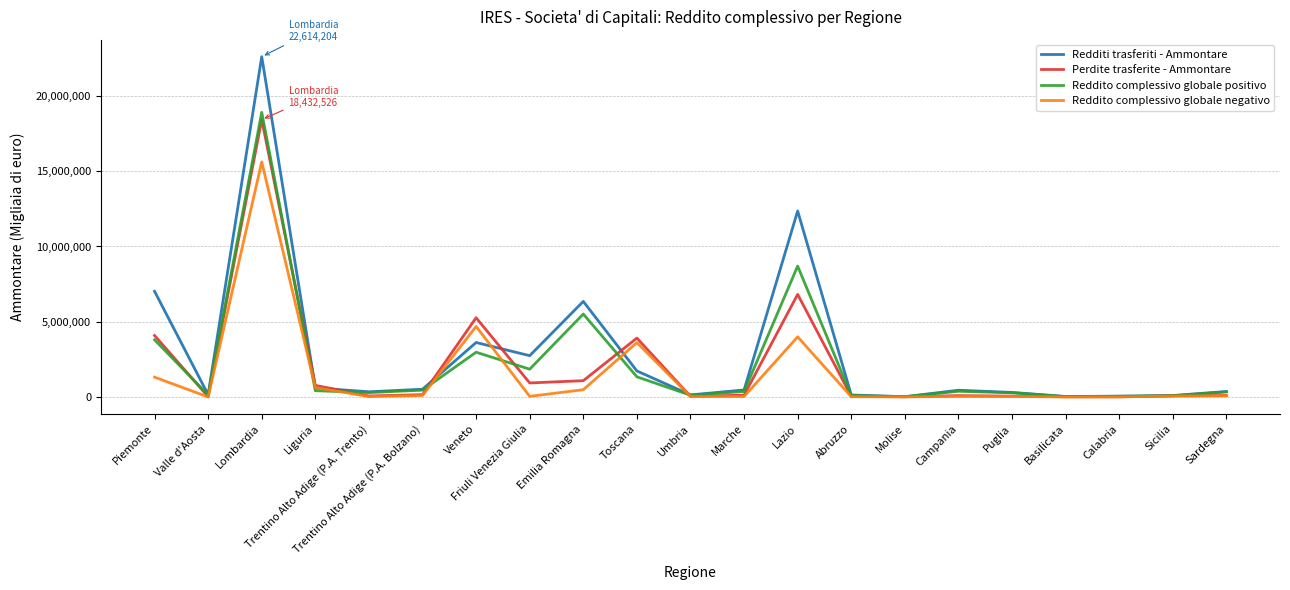

Which series has the widest spread of values?

Redditi trasferiti - Ammontare